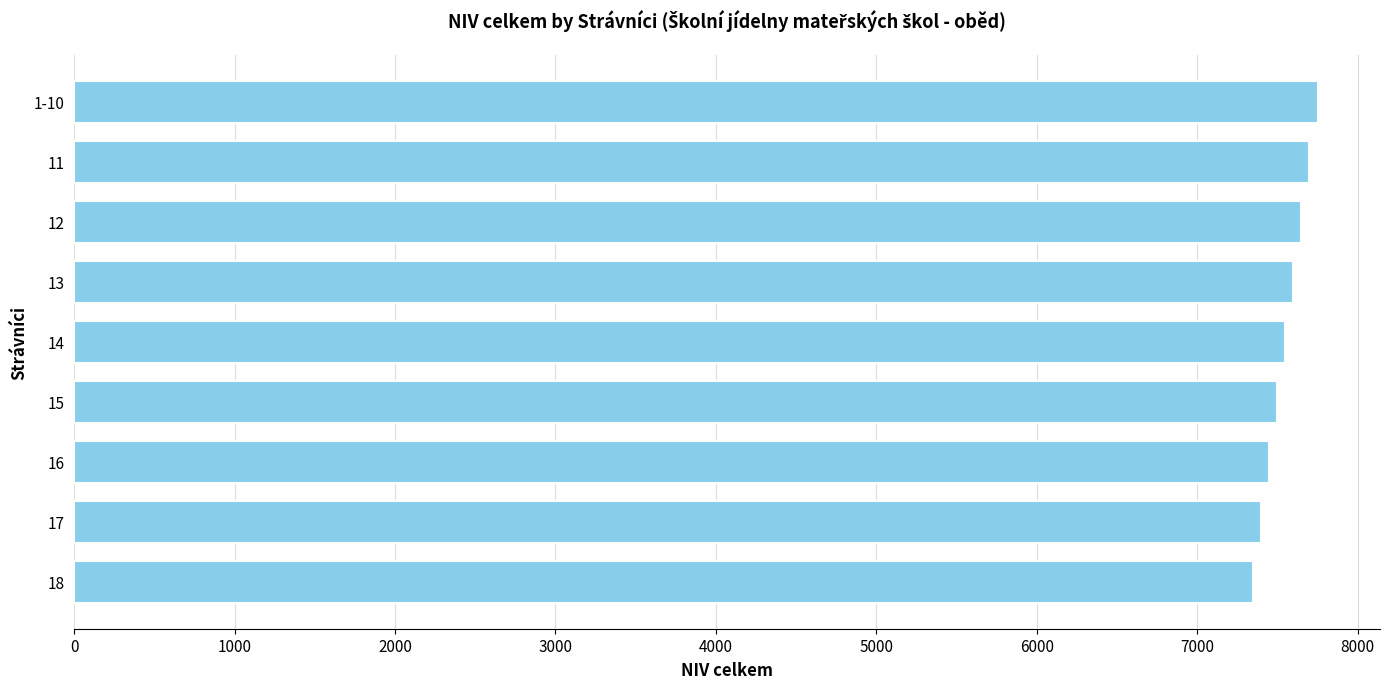

Reading top to bottom, transcribe all the data shown in this chart.

7752	7698	7648	7599	7549	7499	7447	7400	7350